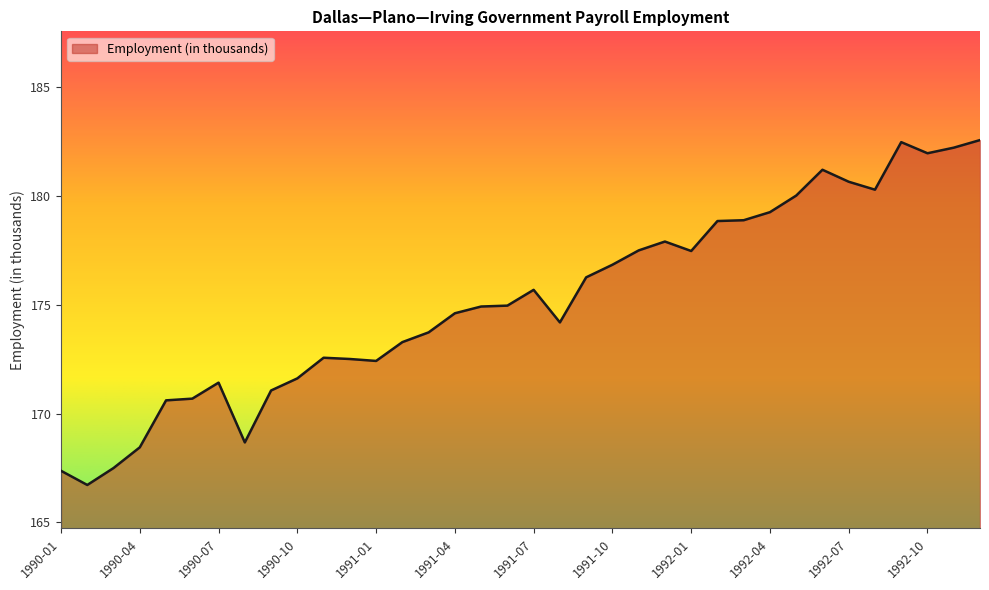

What is the smallest value displayed?

166.7